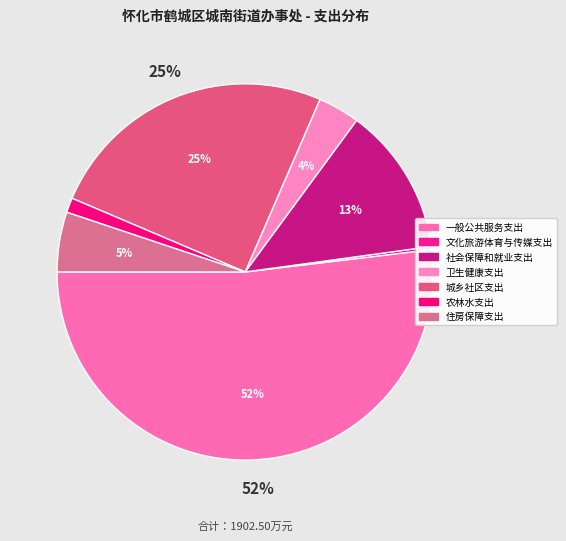

What percentage is the 农林水支出 slice, to the nearest percent?

1%